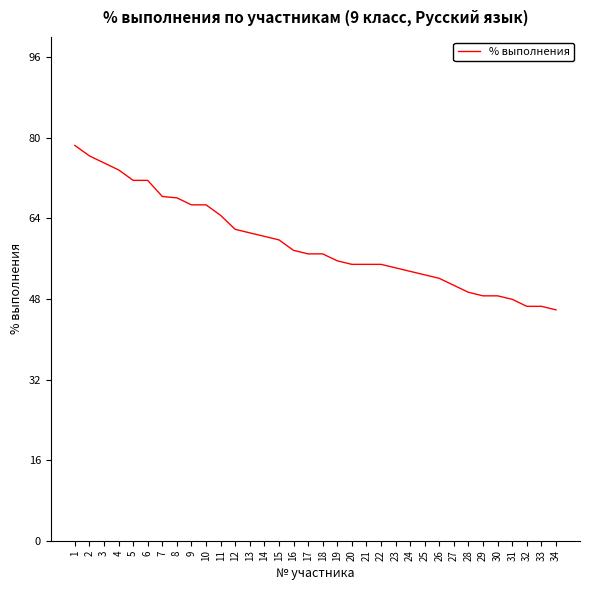

How many values are below 56?

16